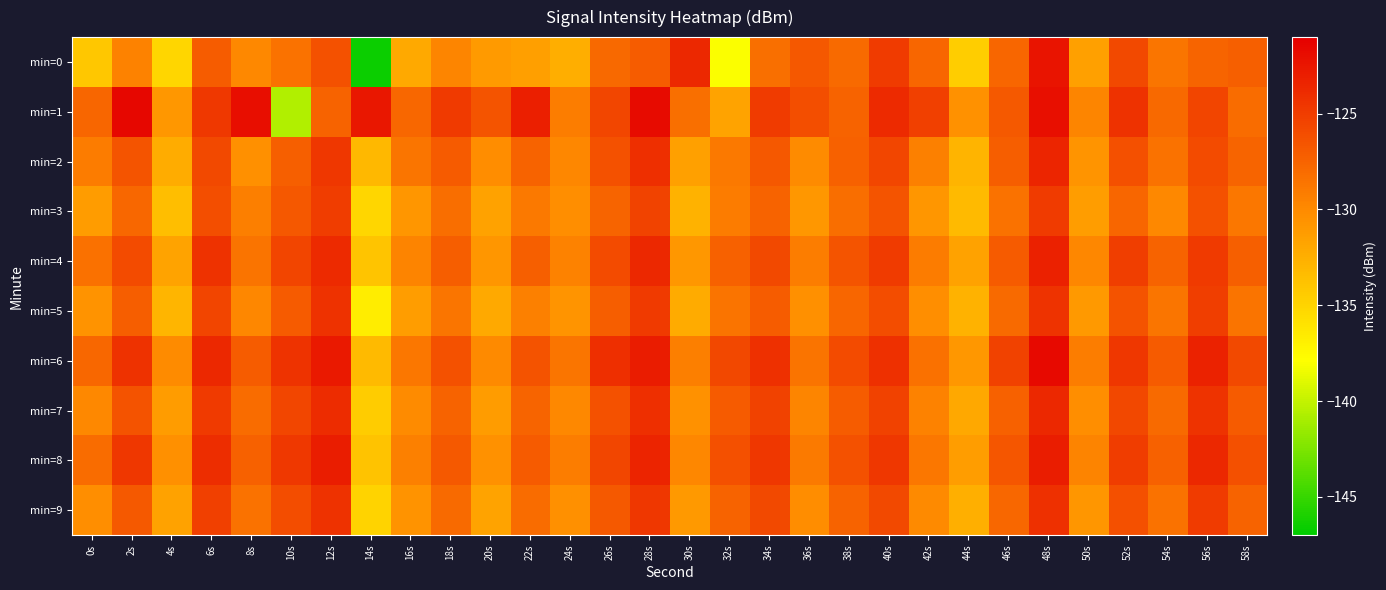

Which series has the widest spread of values?

min=0